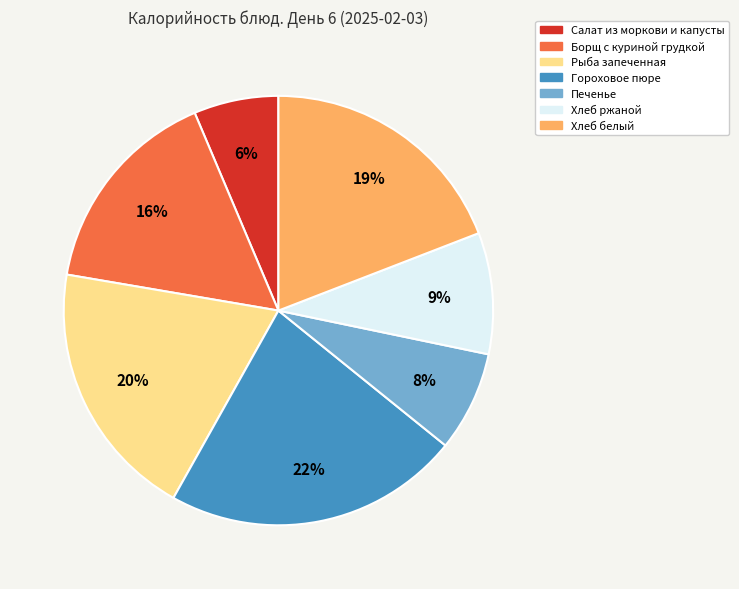

Does any single category account for the majority?

No